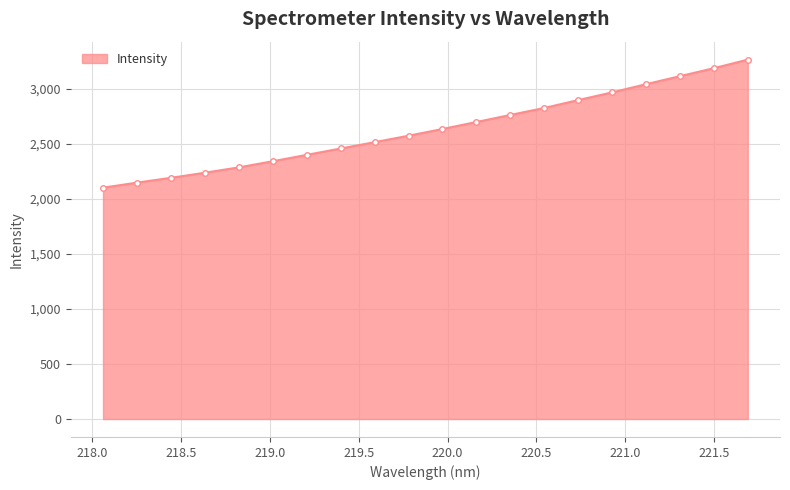

Does the chart have visible grid lines?

Yes